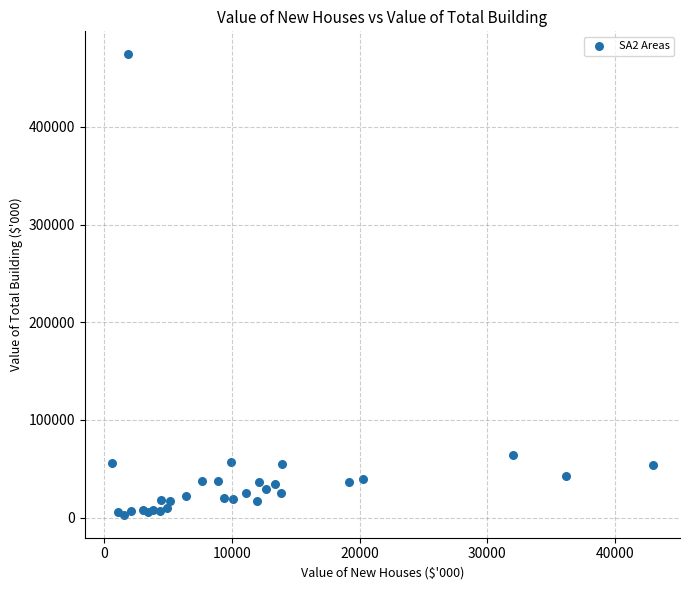

What Y value in the scatter plot is closest to 238614?

63919.2